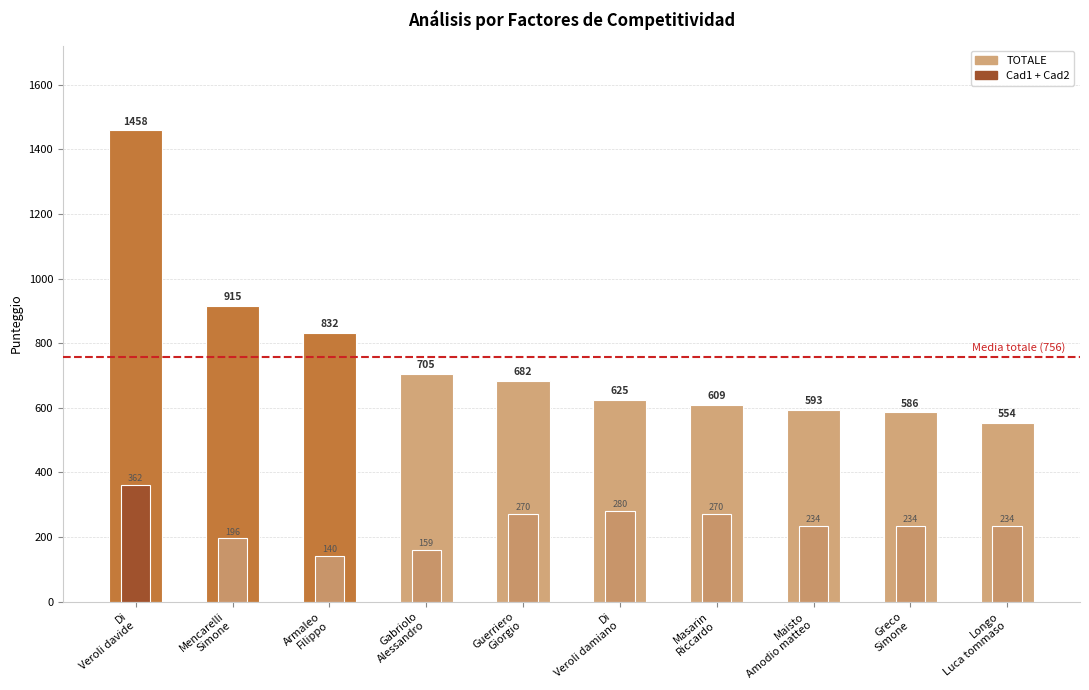

What is the total value across all series at Gabriolo
Alessandro?

864.1